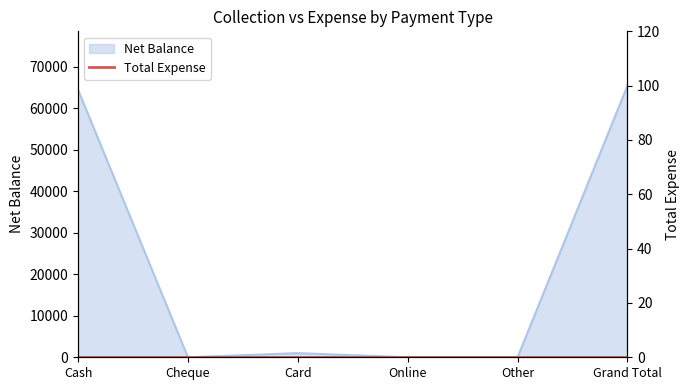

What is the value of the 3rd point from the left?

999